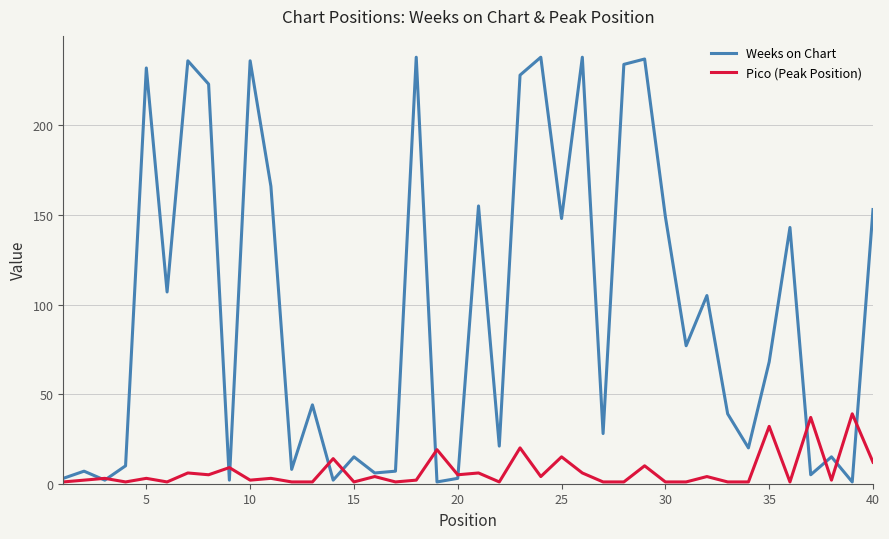

What is the difference between the maximum and minimum values in the Weeks on Chart series?

237